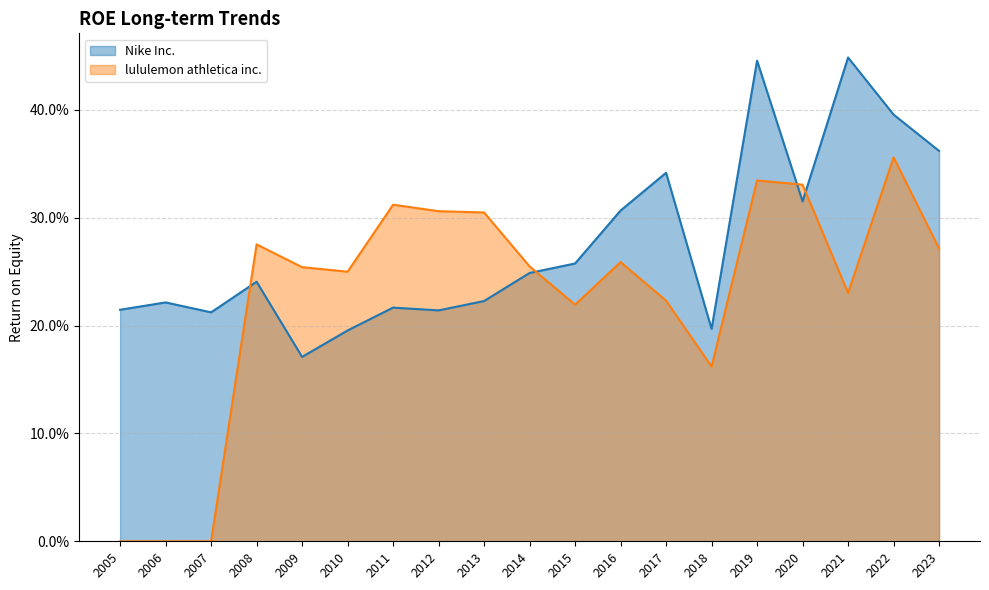

What value does the Nike Inc. series have at 2023?

0.4